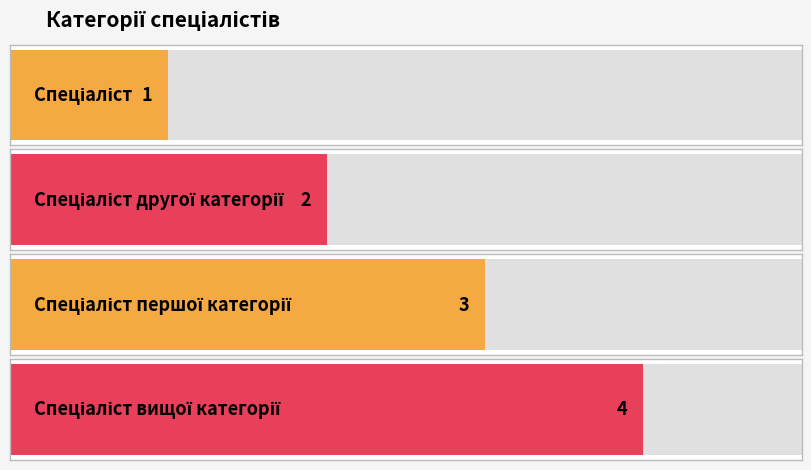

The value at Спеціаліст вищої категорії is 2. True or false?

False